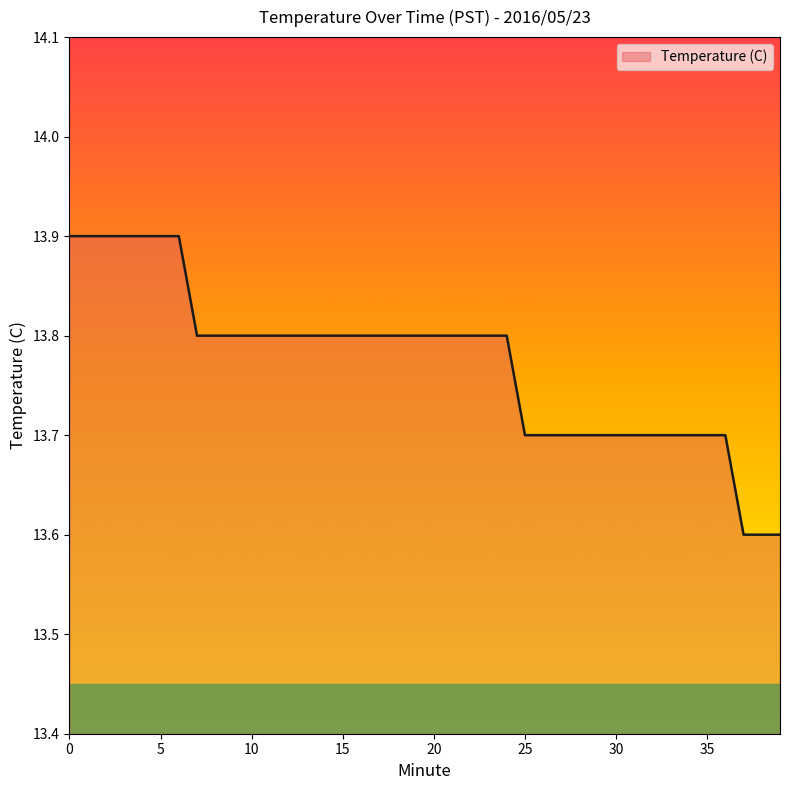

What is the maximum value shown in the chart?

13.9